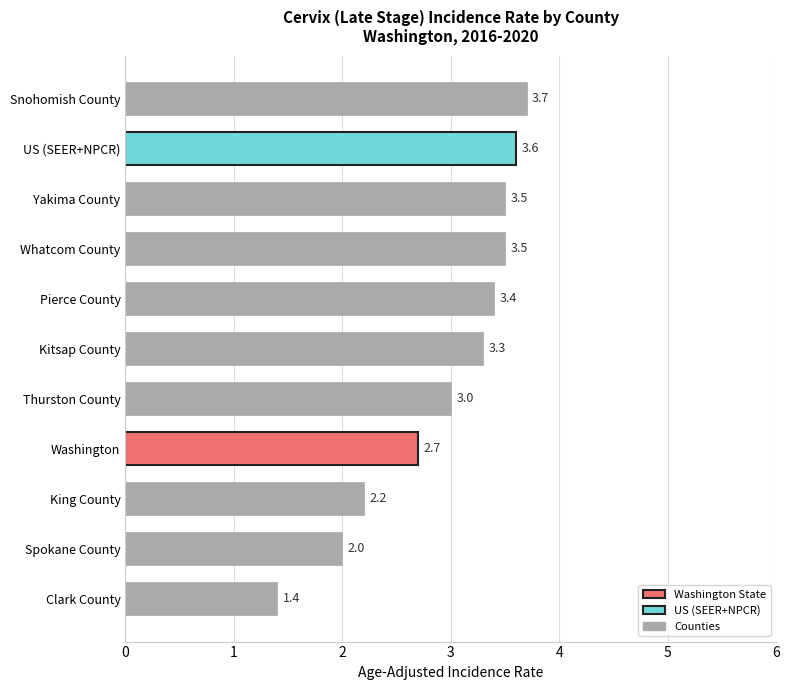

The value at Washington is 0.5. True or false?

False